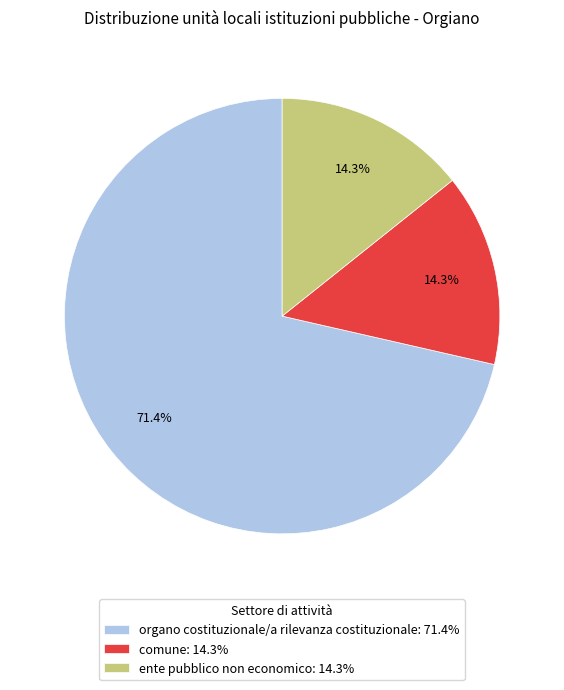

To the nearest percent, what is the combined percentage of comune and ente pubblico non economico?

29%